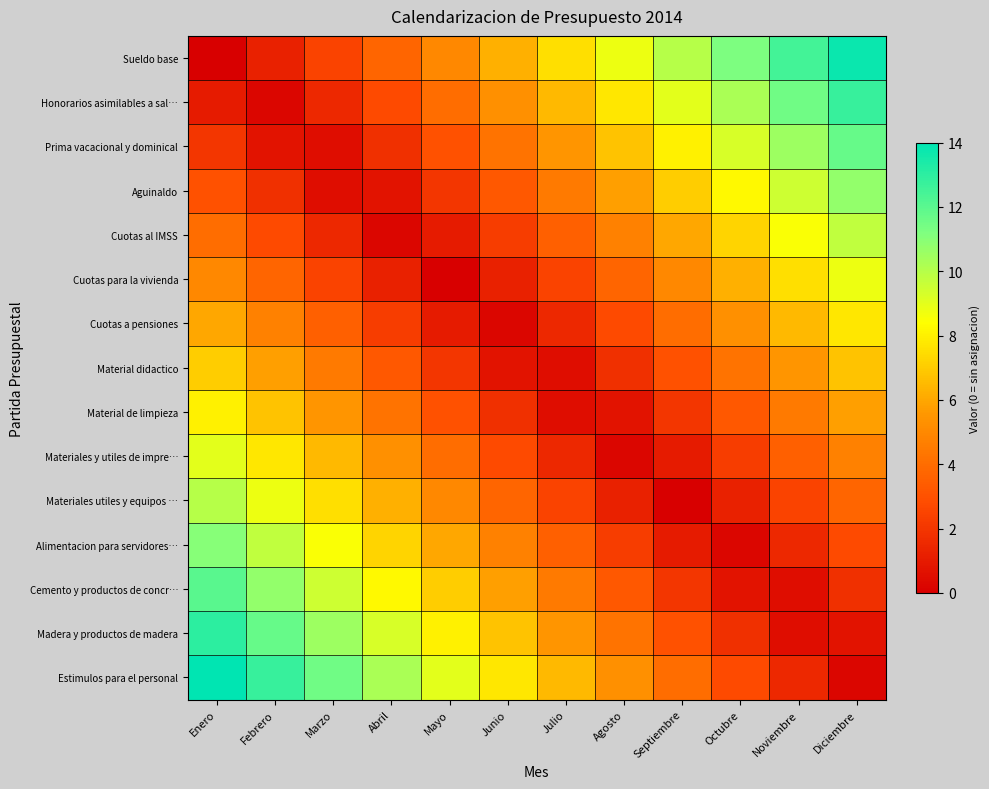

Rank the series by their maximum value, from lowest to highest.

Material didactico, Cuotas a pensiones, Material de limpieza, Cuotas para la vivienda, Materiales y utiles de impre…, Cuotas al IMSS, Materiales utiles y equipos …, Aguinaldo, Alimentacion para servidores…, Prima vacacional y dominical, Cemento y productos de concr…, Honorarios asimilables a sal…, Madera y productos de madera, Sueldo base, Estimulos para el personal